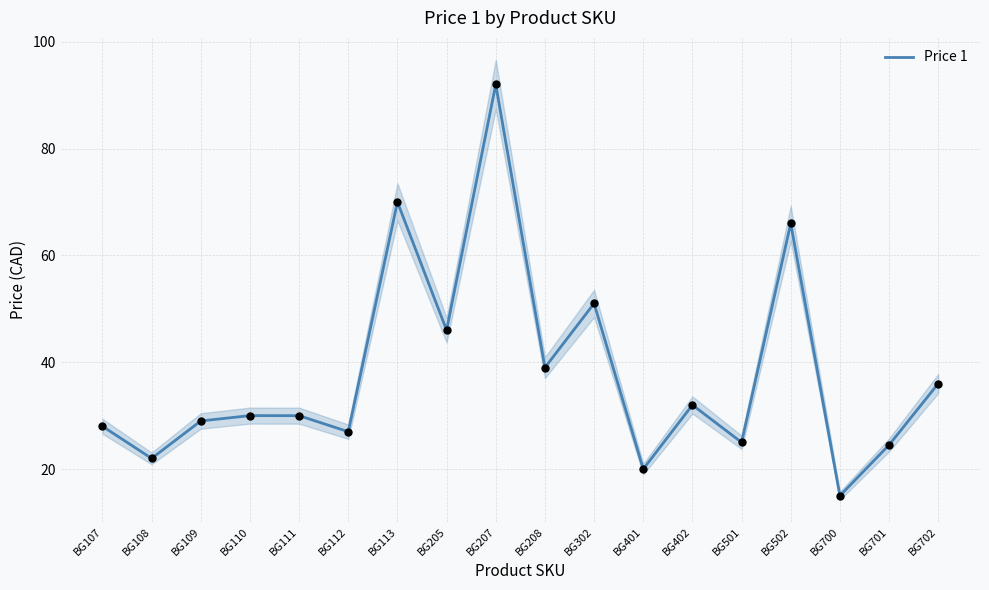

Between BG501 and BG108, which is larger?

BG501